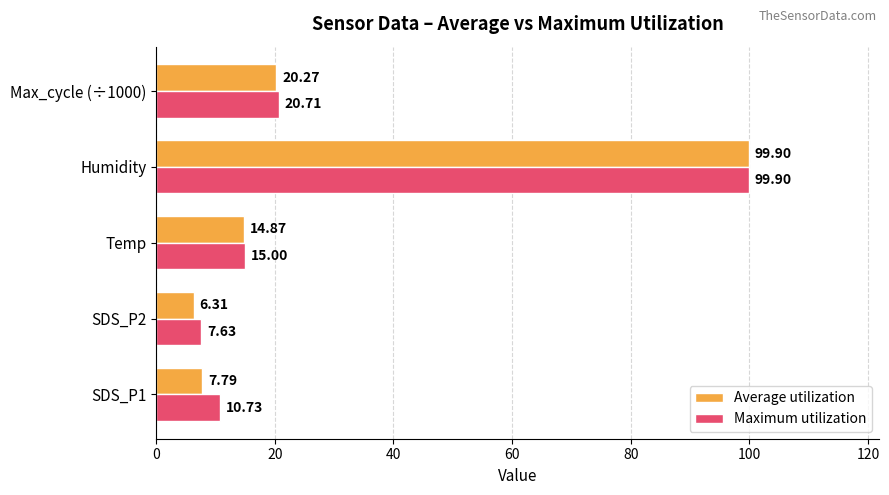

At which label does Average utilization reach its peak?

Humidity